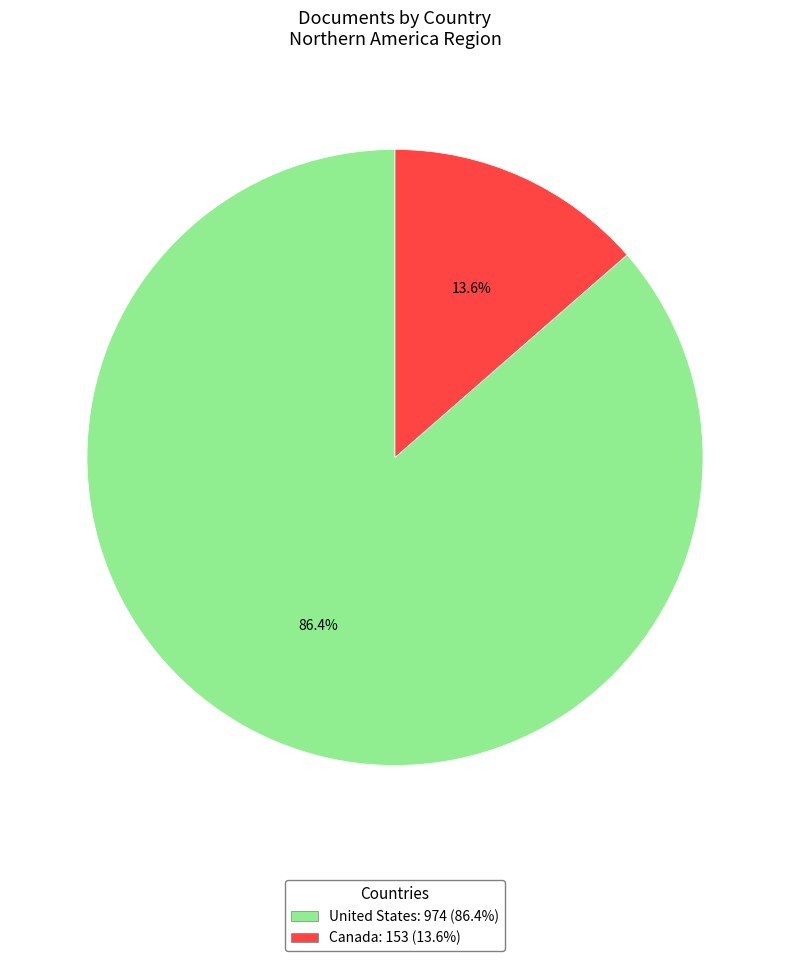

To the nearest percent, what is the difference between the United States and Canada slice percentages?

73%